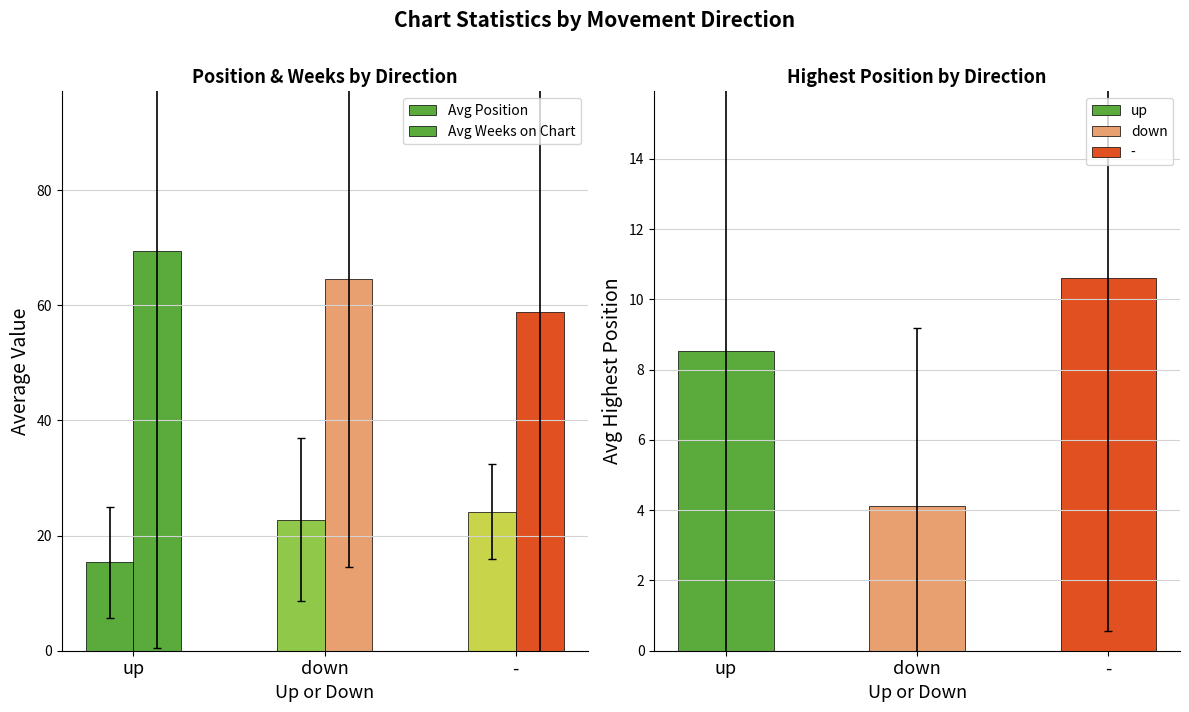

What is the value of the Avg Weeks on Chart bar at the 3rd from the left?

58.8